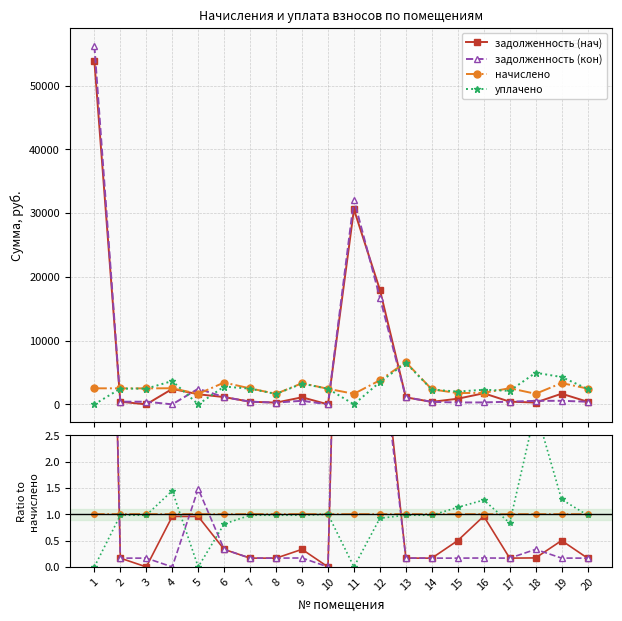

True or false: уплачено has more than 1 points higher than both neighbors.

True